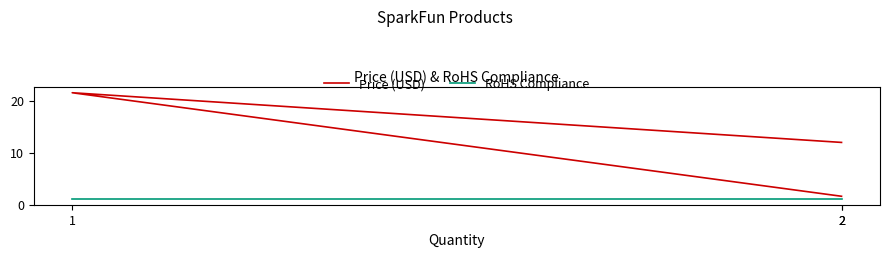

Which series changed the most between 2 and 1?

Price (USD)